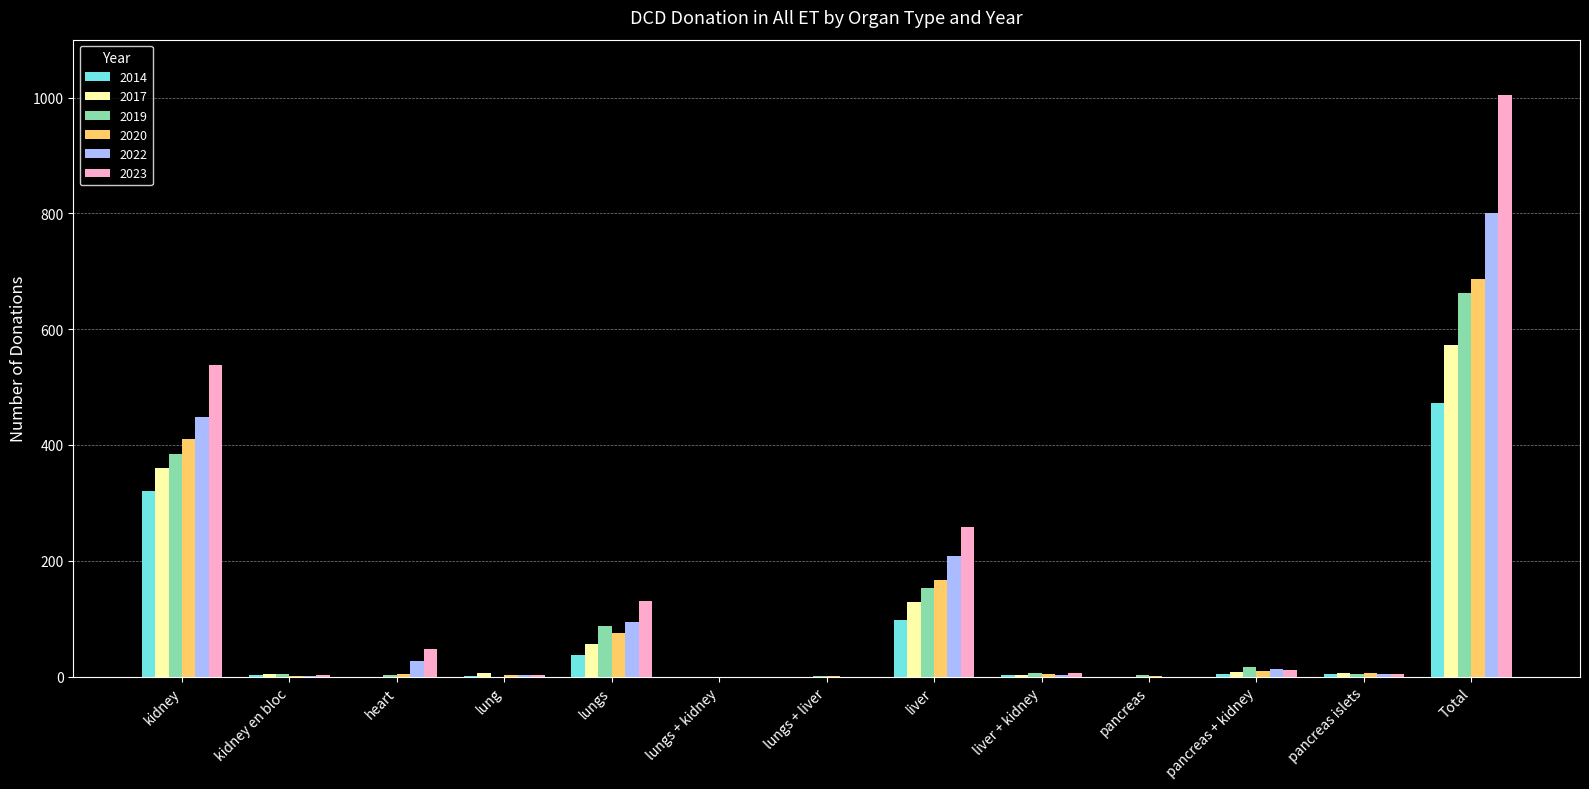

Where is 2014 nearest to the value 236?

kidney